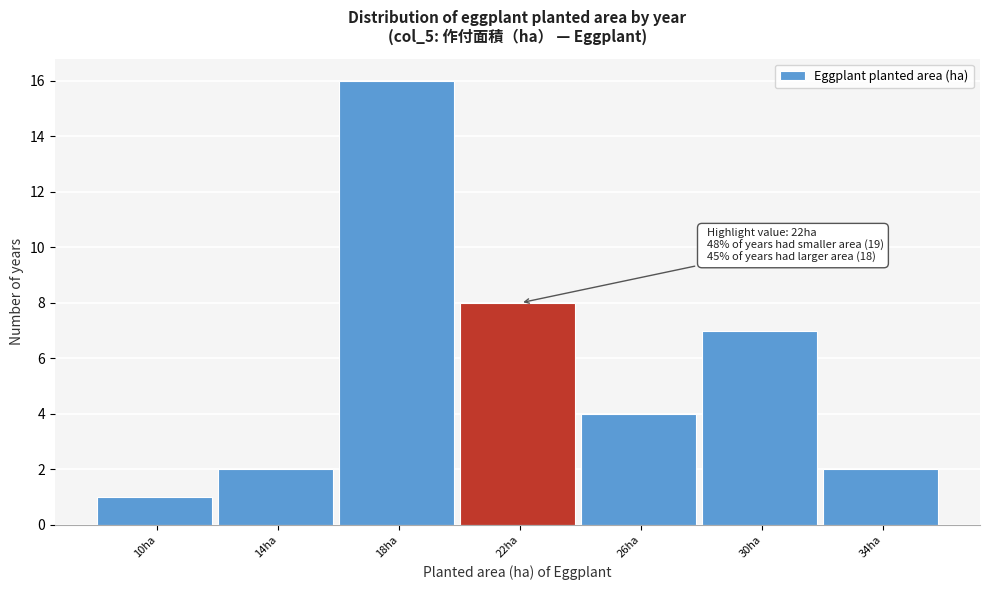

Reading right to left, list all the values displayed in this chart.

2	7	4	8	16	2	1